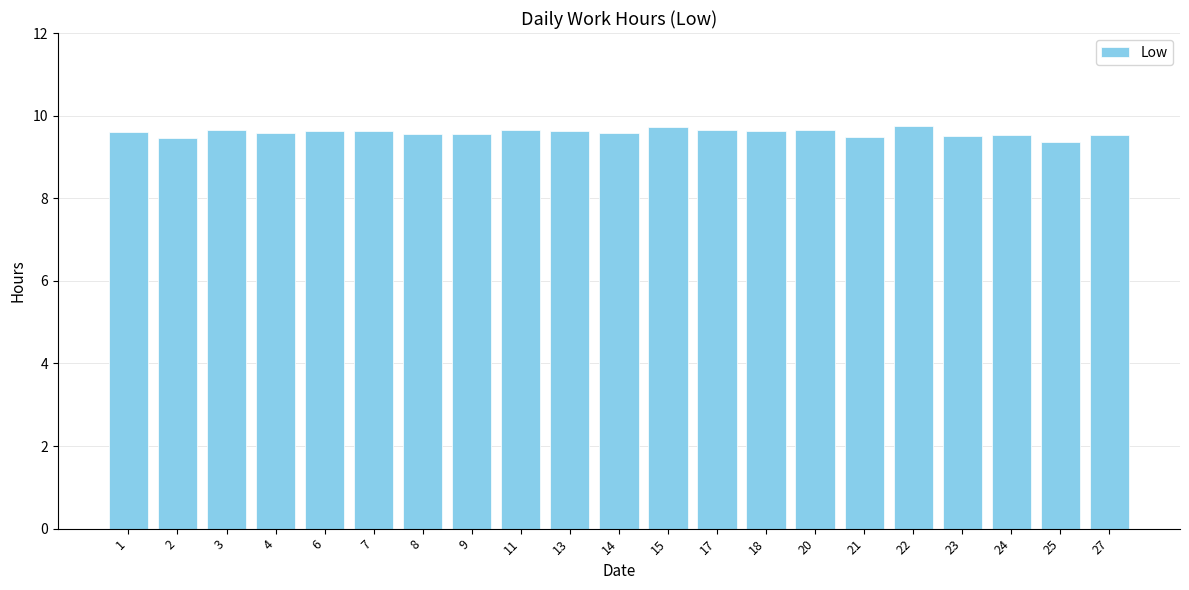

Between 9 and 15, which is larger?

15